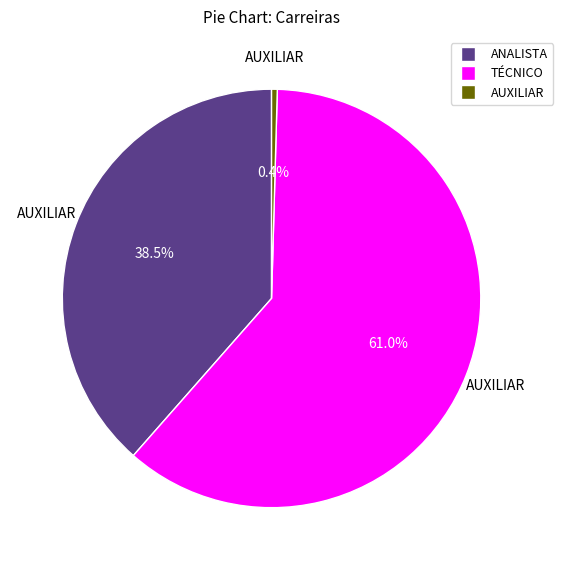

To the nearest percent, what is the average slice percentage?

33%